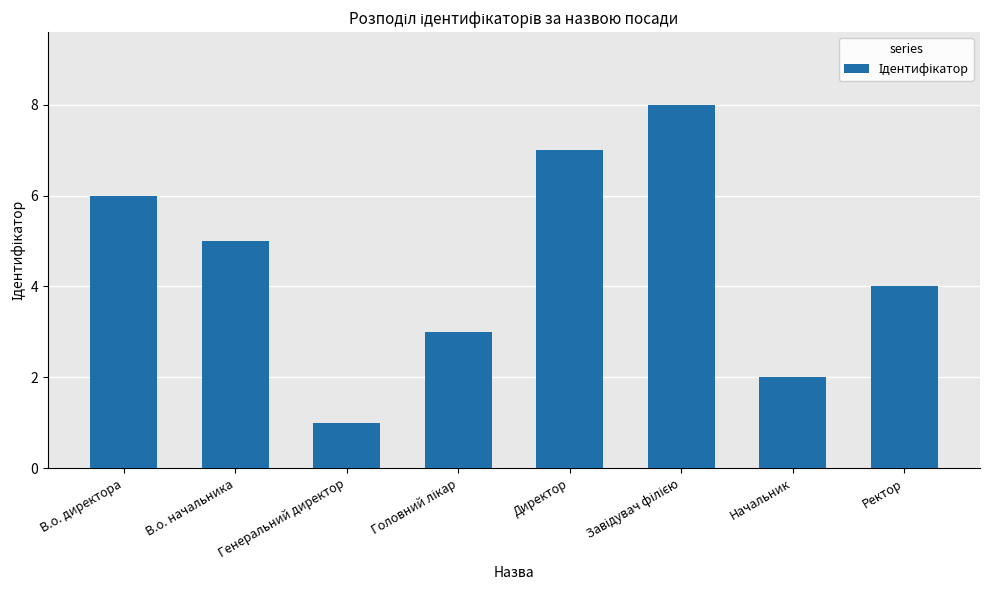

What position from the right is Директор?

4